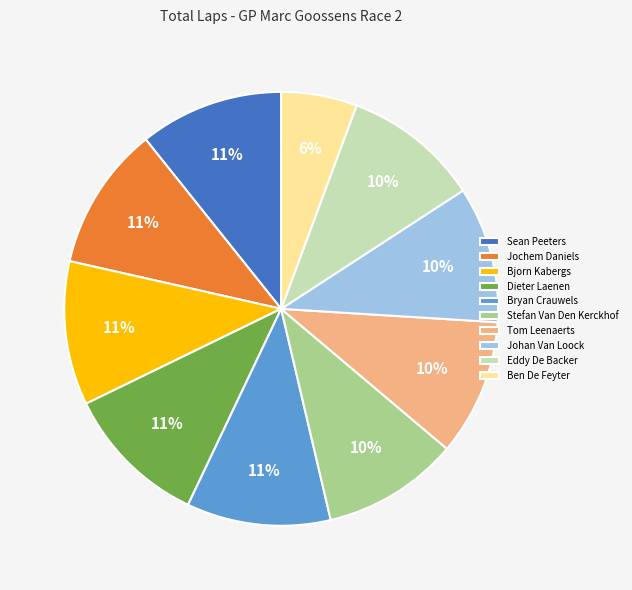

Count the number of slices in the pie.

10